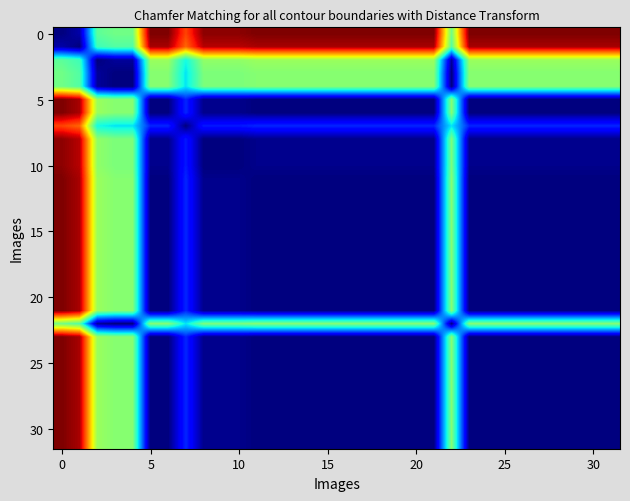

At how many categories does at least one series exceed 0?

32